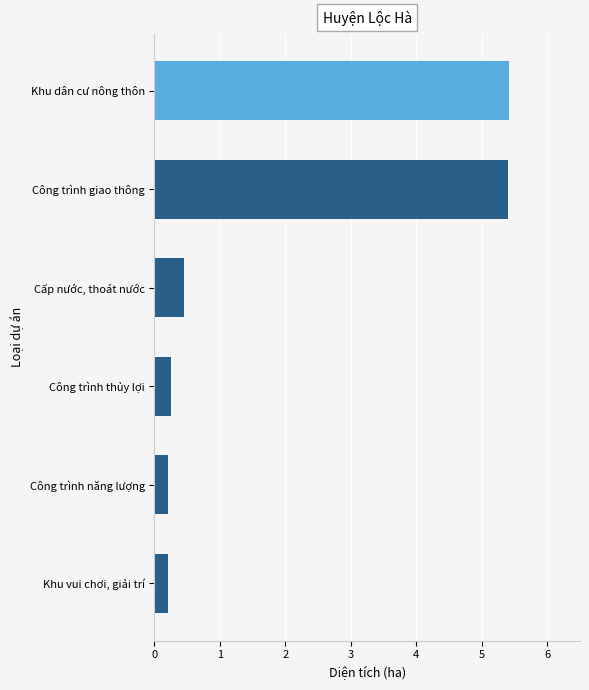

The value at Khu vui chơi, giải trí is 0.2. True or false?

True